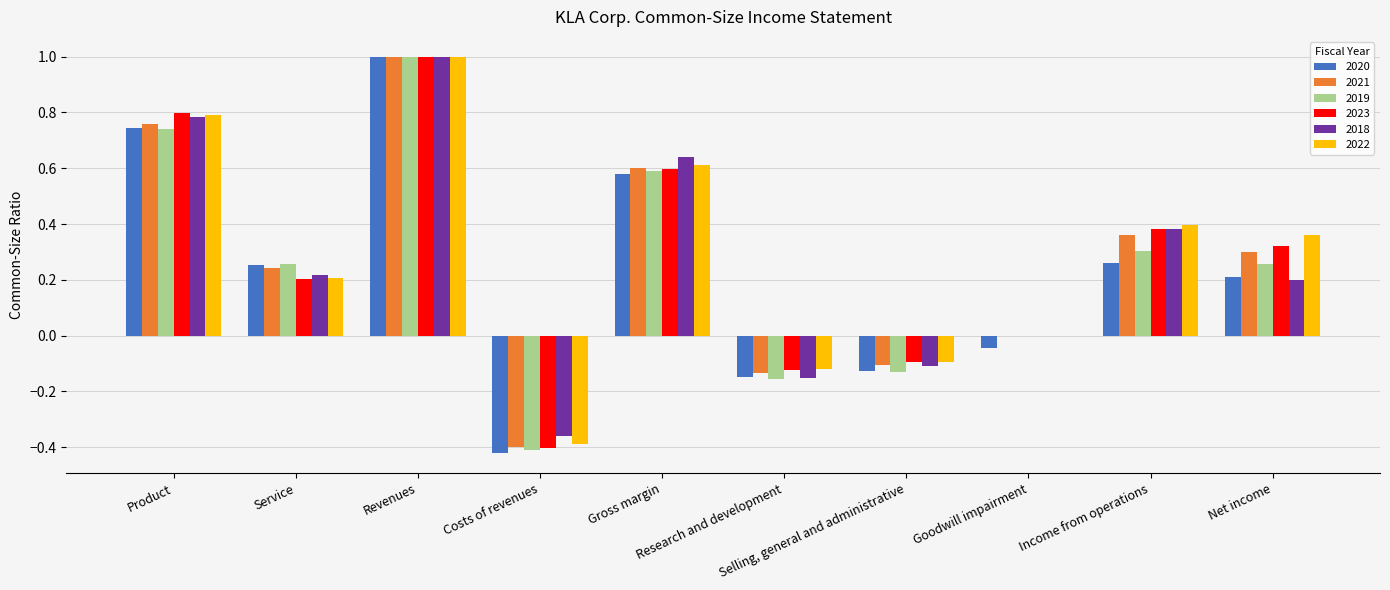

What is the greatest value displayed?

1.0